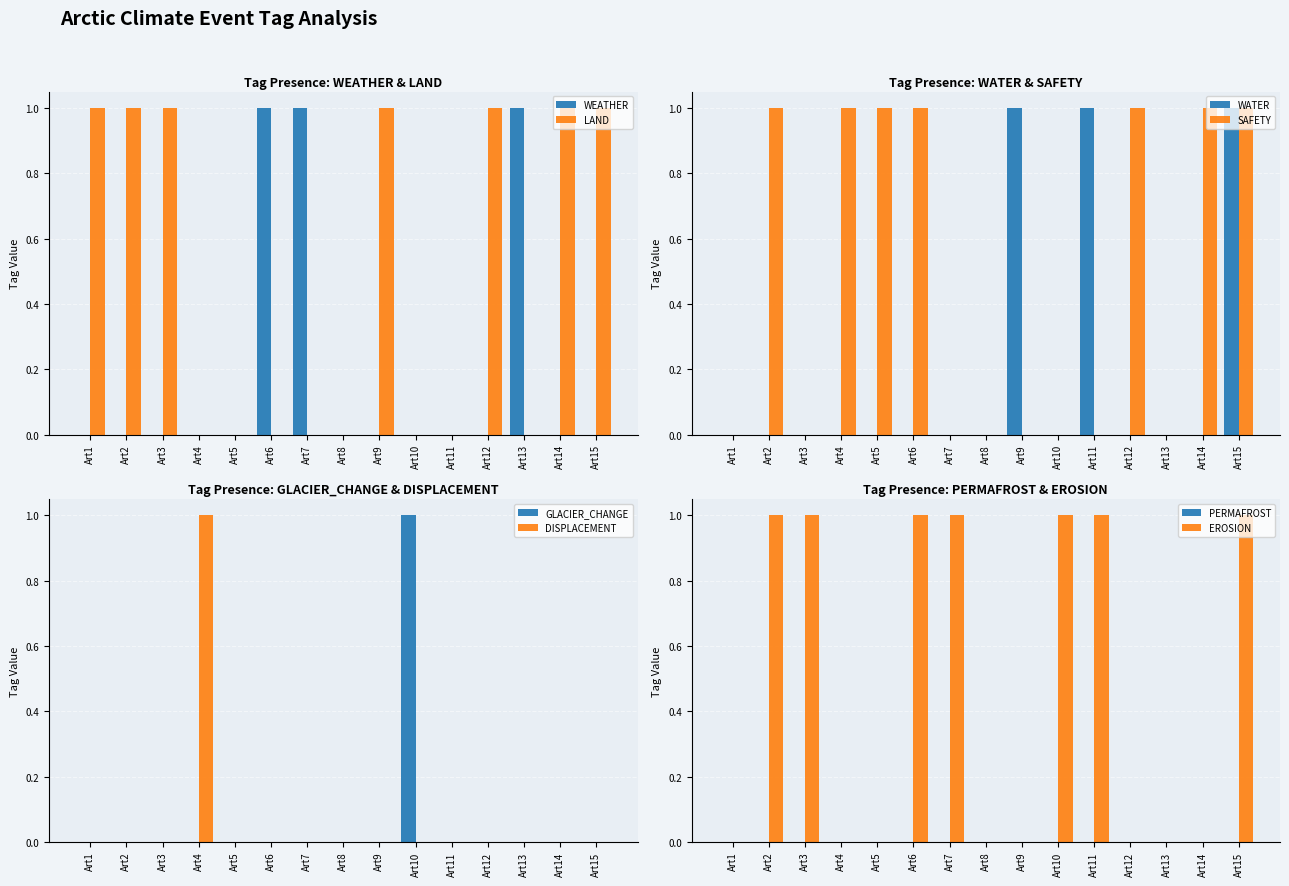

The value of WEATHER at Art3 is 0. True or false?

True